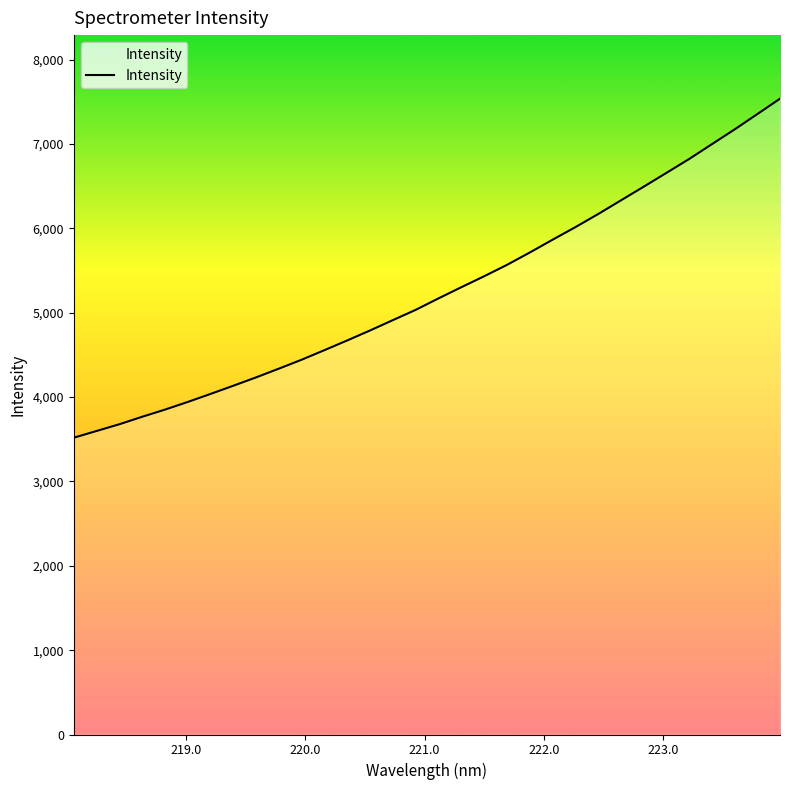

What is the smallest value displayed?

3518.5